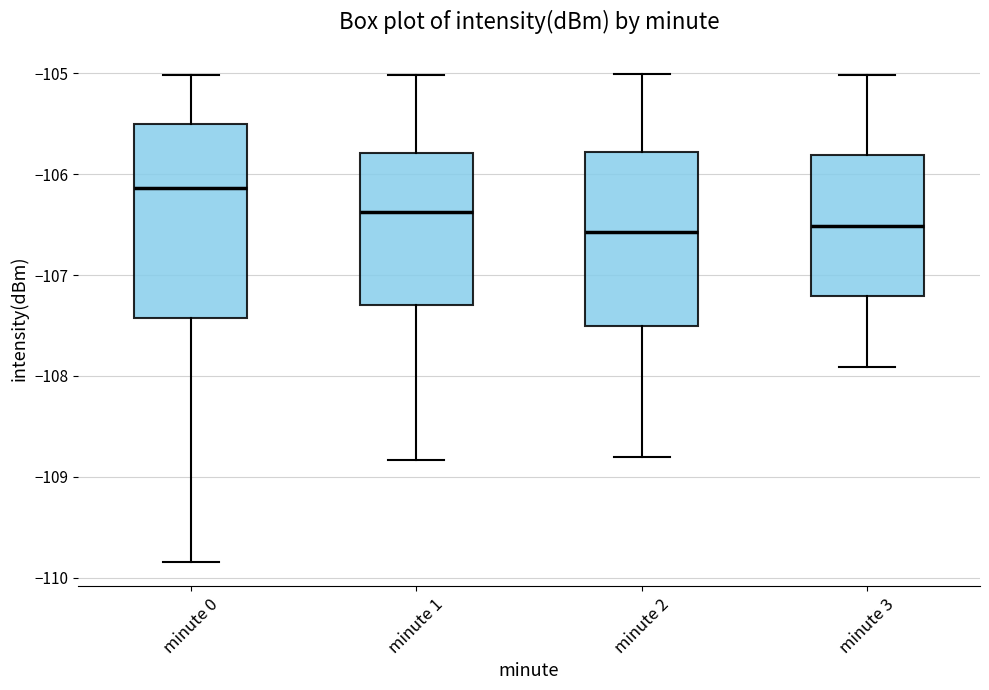

Reading left to right, transcribe this box plot: for each box, give where its median line is, the range the box spans, and where its two whiskers end, as read against the y-axis. The values are not printed on the chart, so give them approximately, as read against the axis.

minute 0: median -106.1, box -107.4 to -105.5, whiskers -109.8 to -105.0
minute 1: median -106.4, box -107.3 to -105.8, whiskers -108.8 to -105.0
minute 2: median -106.6, box -107.5 to -105.8, whiskers -108.8 to -105.0
minute 3: median -106.5, box -107.2 to -105.8, whiskers -107.9 to -105.0